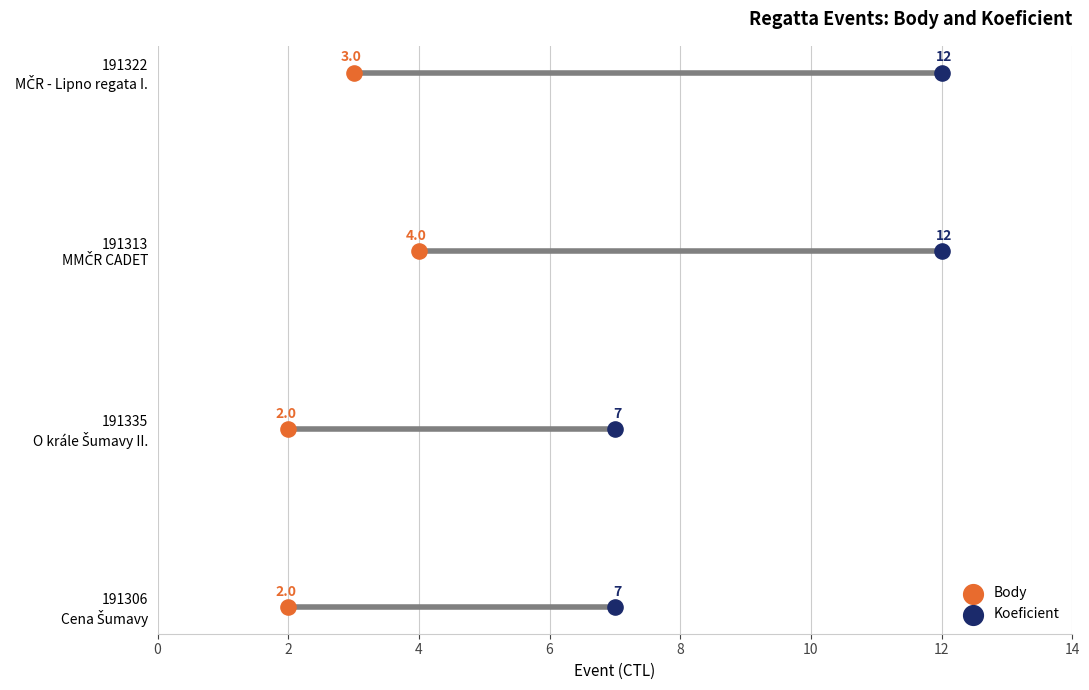

What are all the series names shown in the legend?

Body, Koeficient